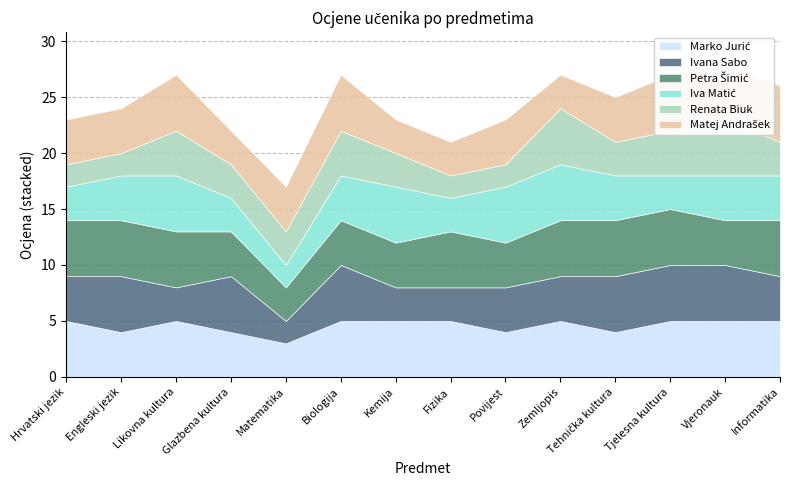

How many data points does each series have?

14